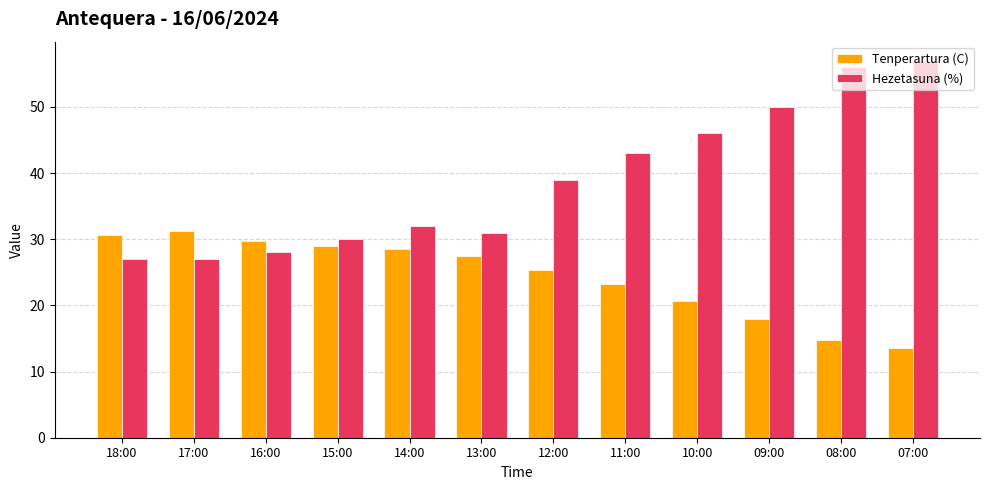

At which label is Hezetasuna (%) closest to 42?

11:00